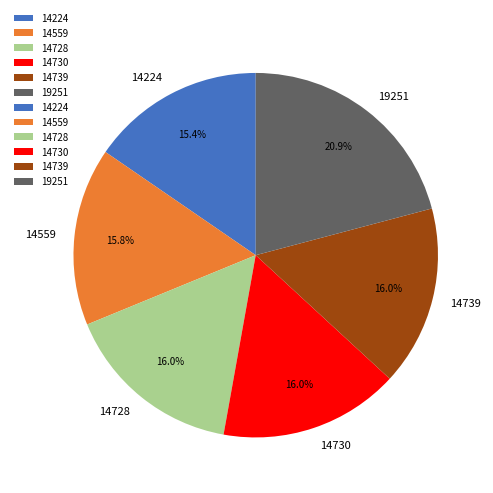

Does any single category account for the majority?

No